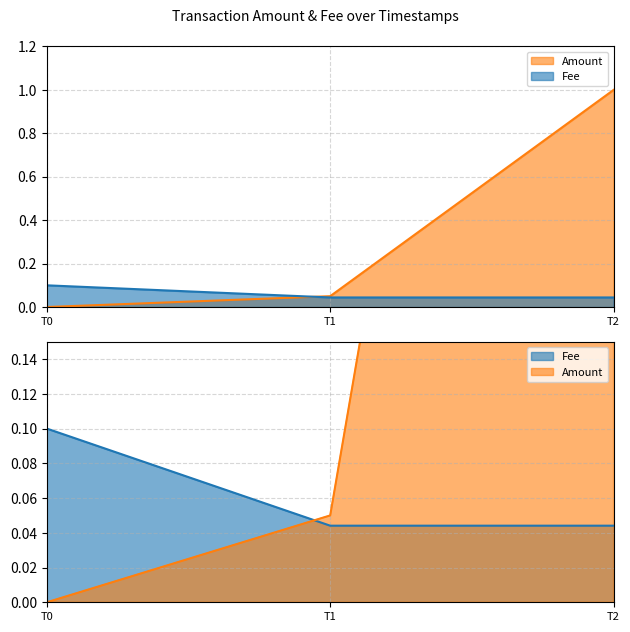

Does the chart have visible grid lines?

Yes